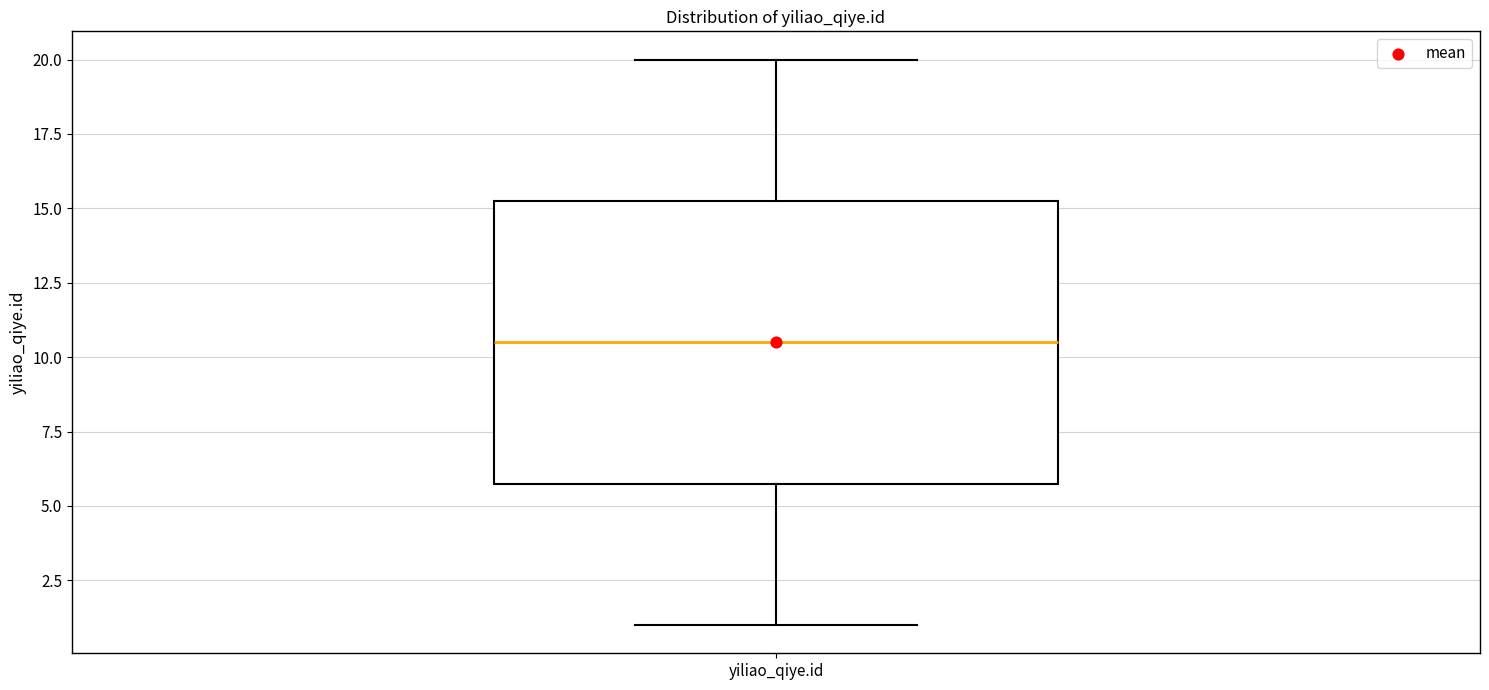

Transcribe this box plot: give where the median line is, the range the box spans, and where the two whiskers end, as read against the y-axis. The values are not printed on the chart, so give them approximately, as read against the axis.

median 10.5, box 6.0 to 15.5, whiskers 1.0 to 20.0